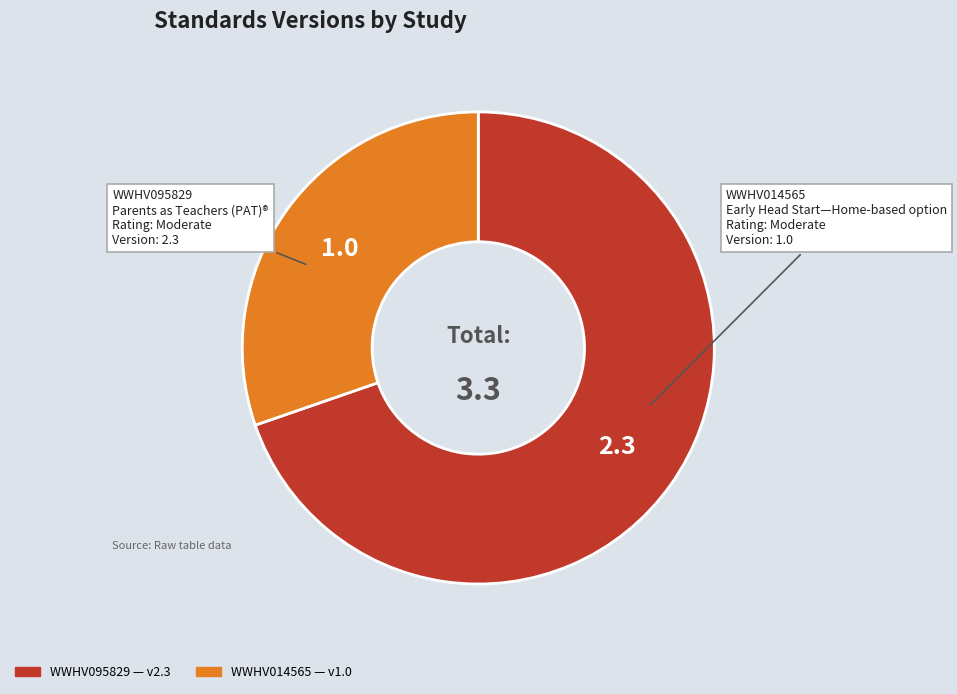

The WWHV014565 slice represents 41% of the pie. True or false?

False